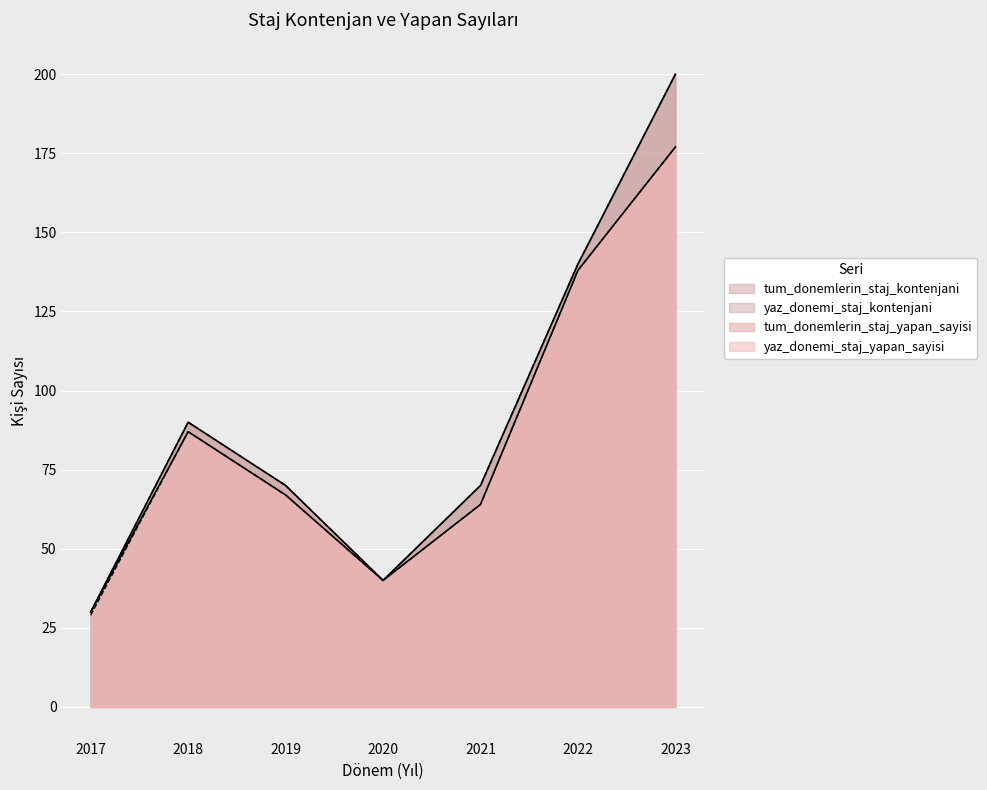

Reading left to right, what are all the values shown in this chart?

yaz_donemi_staj_yapan_sayisi: 2017=29	2018=87	2019=67	2020=40	2021=64	2022=138	2023=177
tum_donemlerin_staj_yapan_sayisi: 2017=30	2018=87	2019=67	2020=40	2021=64	2022=138	2023=177
yaz_donemi_staj_kontenjani: 2017=30	2018=90	2019=70	2020=40	2021=70	2022=140	2023=200
tum_donemlerin_staj_kontenjani: 2017=30	2018=90	2019=70	2020=40	2021=70	2022=140	2023=200